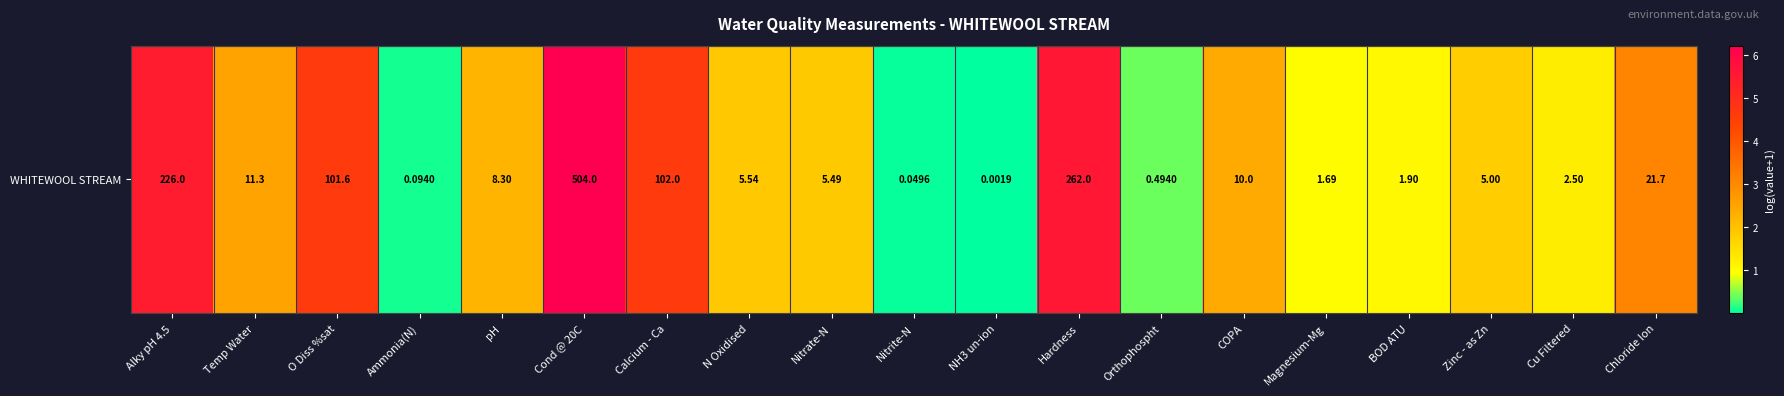

Reading left to right, transcribe all the data shown in this chart.

Alky pH 4.5=5.4	Temp Water=2.5	O Diss %sat=4.6	Ammonia(N)=0.1	pH=2.2	Cond @ 20C=6.2	Calcium - Ca=4.6	N Oxidised=1.9	Nitrate-N=1.9	Nitrite-N=0.0	NH3 un-ion=0.0	Hardness=5.6	Orthophospht=0.4	COPA=2.4	Magnesium-Mg=1.0	BOD ATU=1.1	Zinc - as Zn=1.8	Cu Filtered=1.3	Chloride Ion=3.1